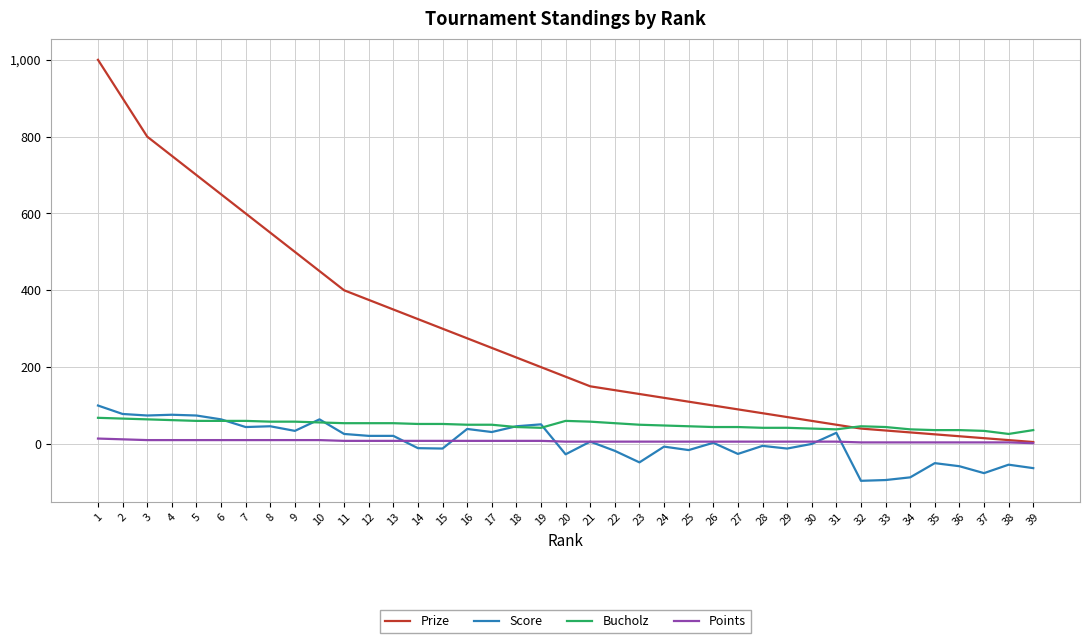

What is the difference between the maximum and minimum values in the Bucholz series?

42